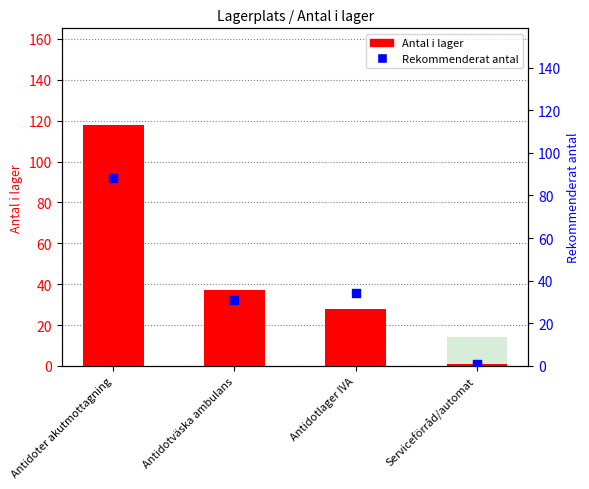

Which series contains the highest Y value?

Antal i lager